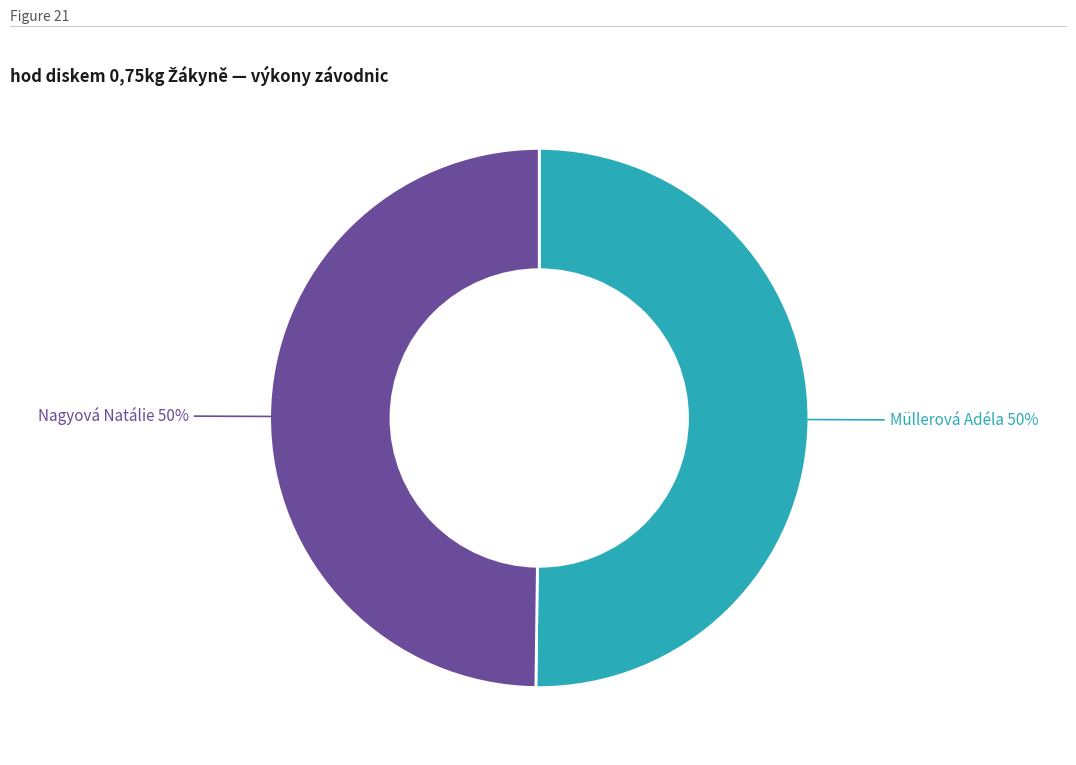

To the nearest percent, what is the average slice percentage?

50%